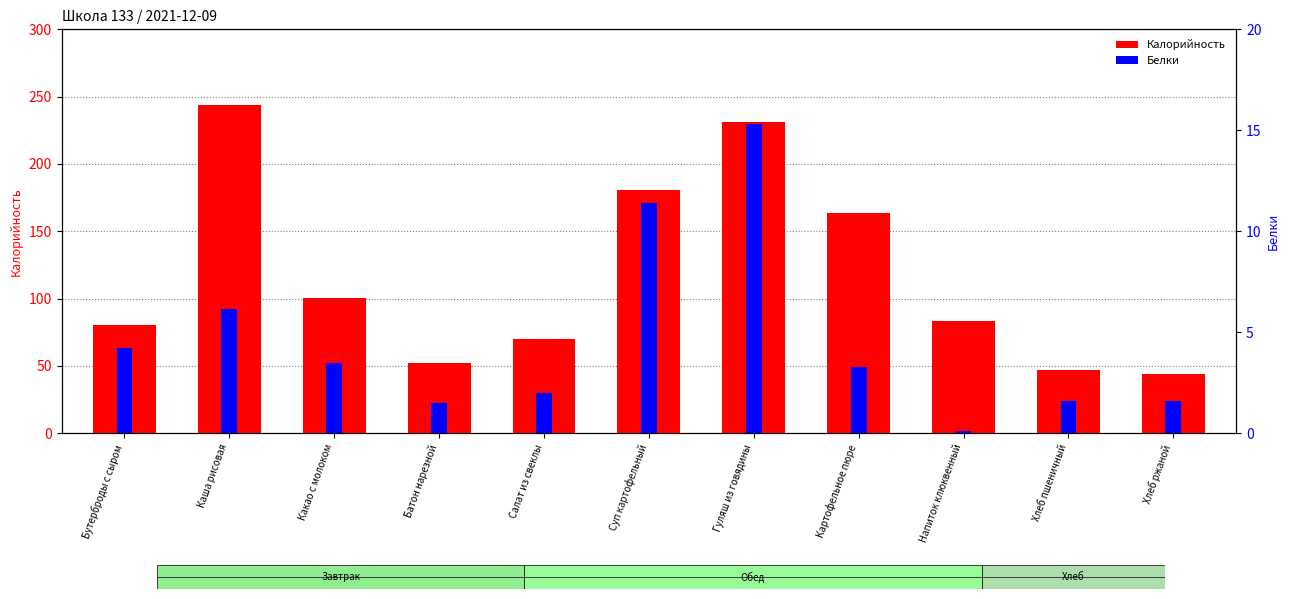

Which series has the largest range (max minus min)?

Калорийность